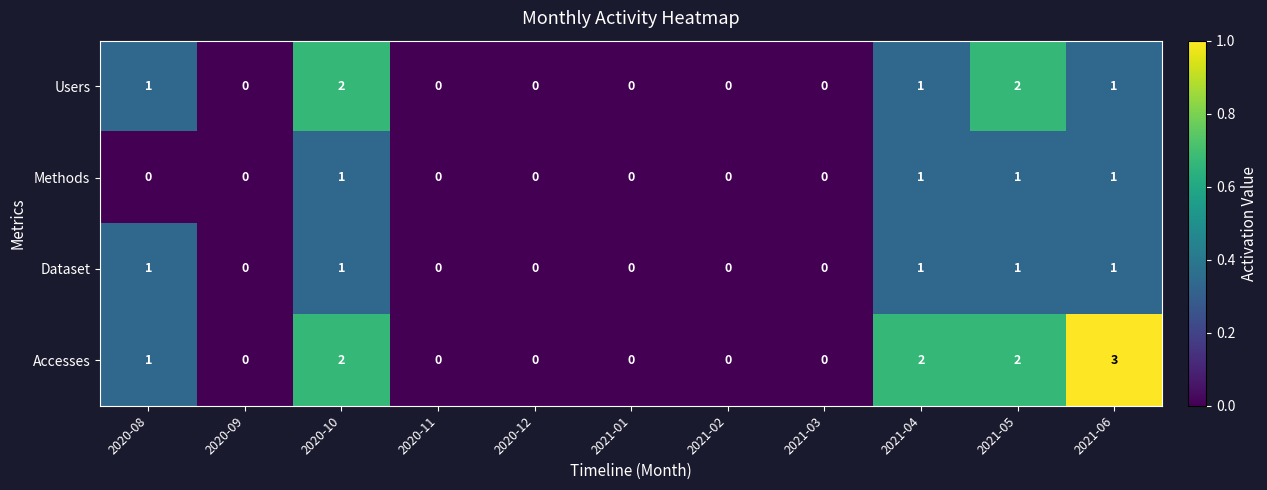

At which category does the chart reach its peak across all series?

2021-06